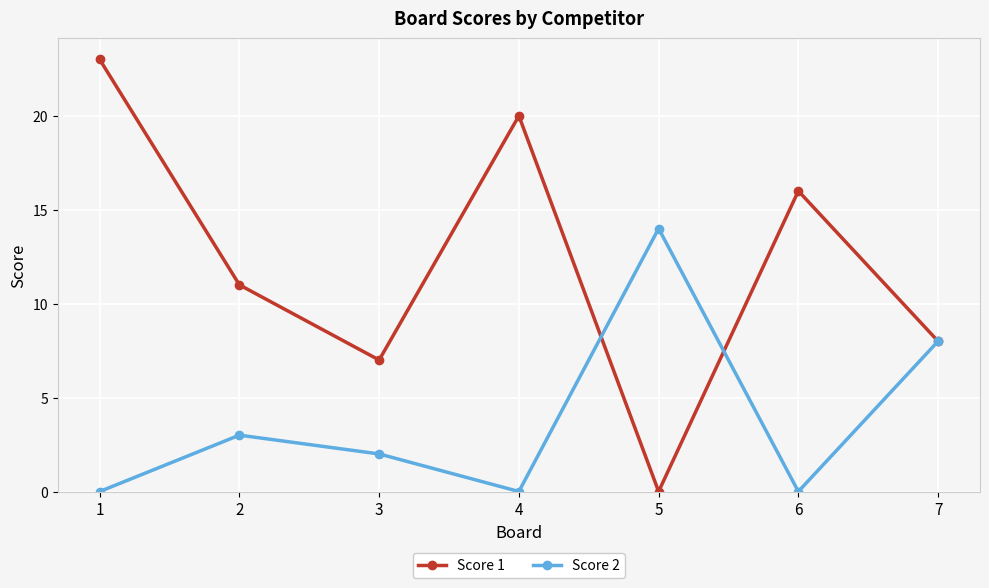

At which category does Score 2 reach its first local valley?

4